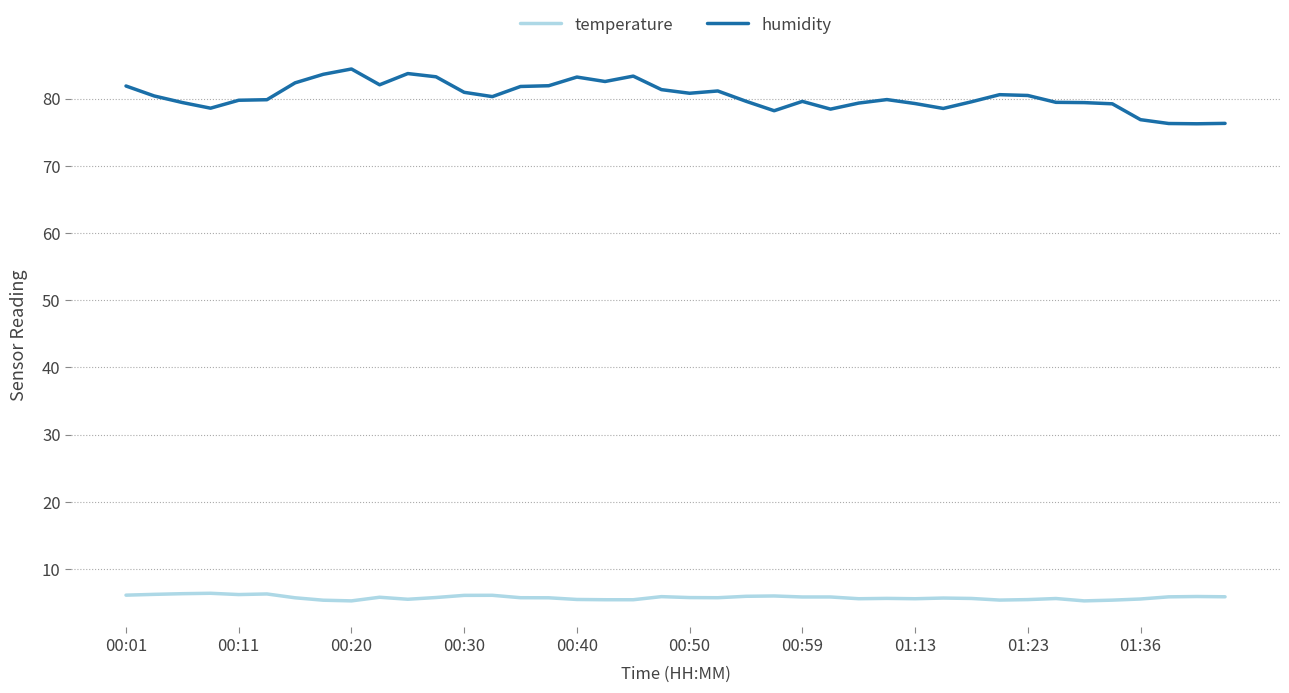

List the series in order of their overall mean, highest first.

humidity, temperature